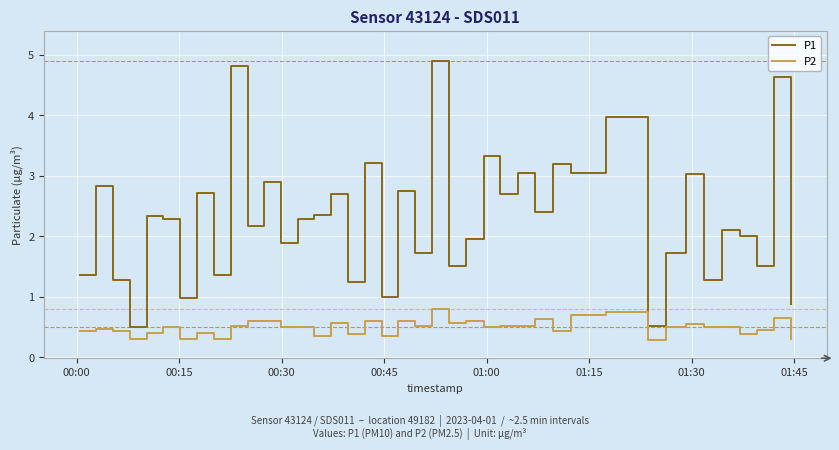

True or false: P1 and P2 cross at least once.

False